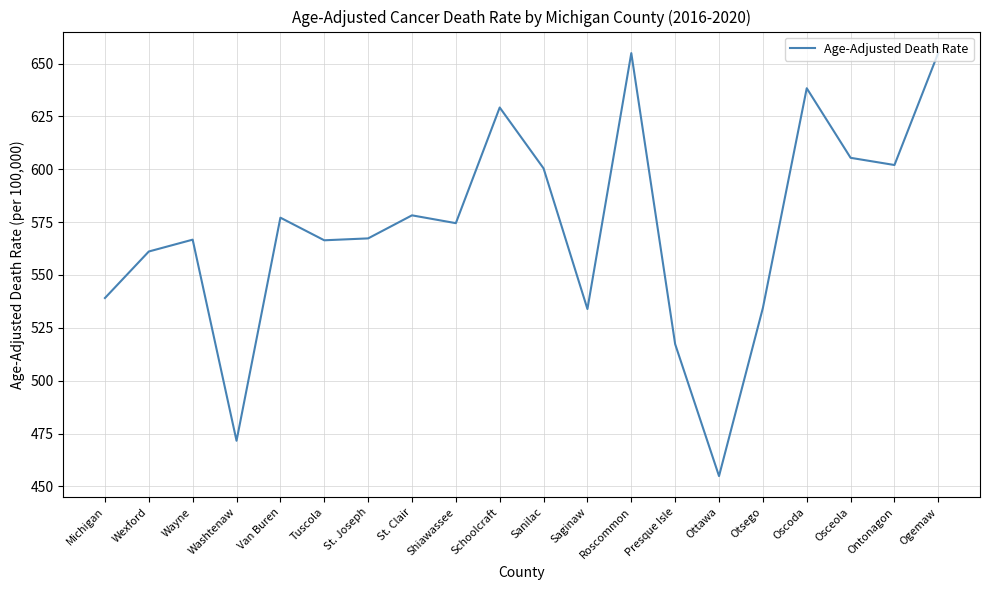

True or false: the data shows 336.4 at Oscoda.

False